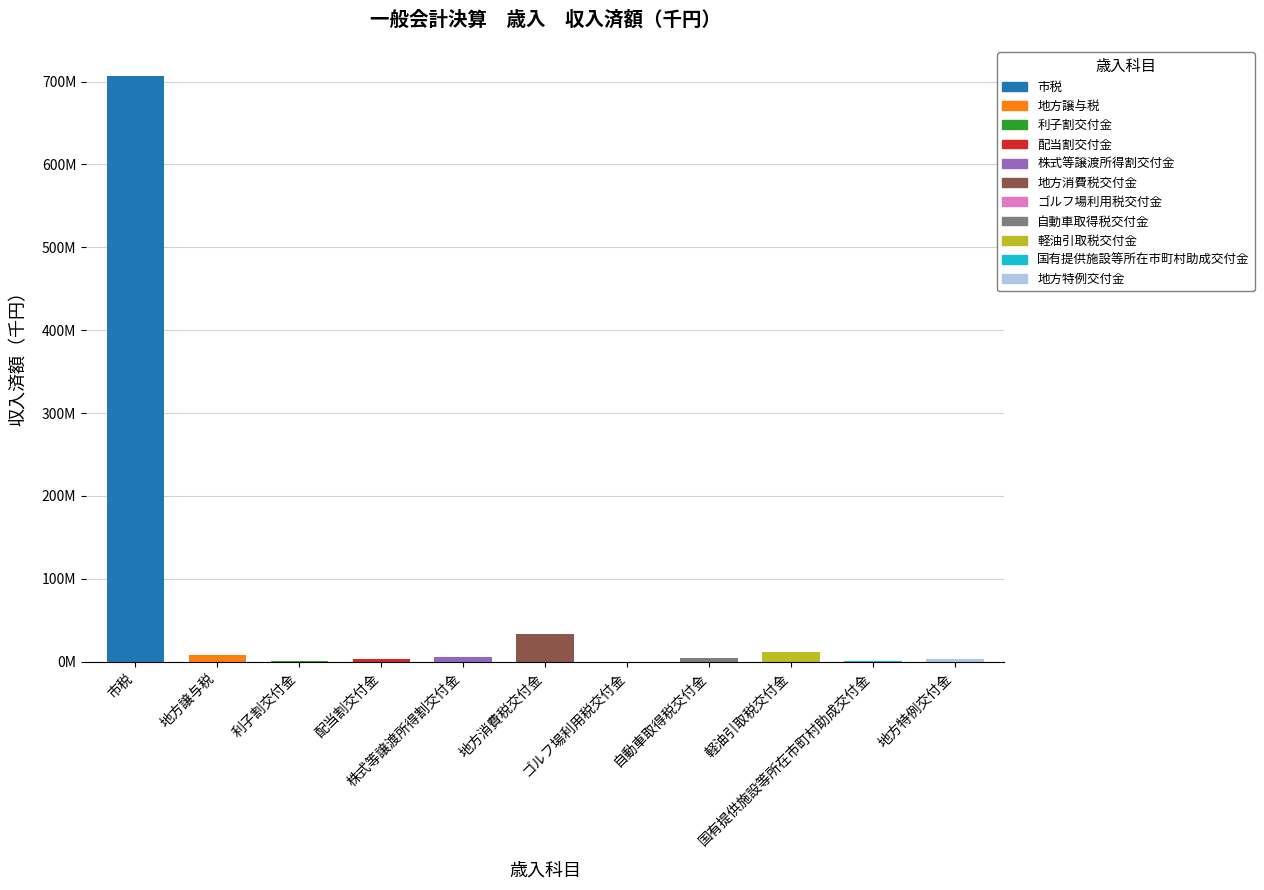

What is the difference between the values at 利子割交付金 and 地方譲与税?

7052944.2